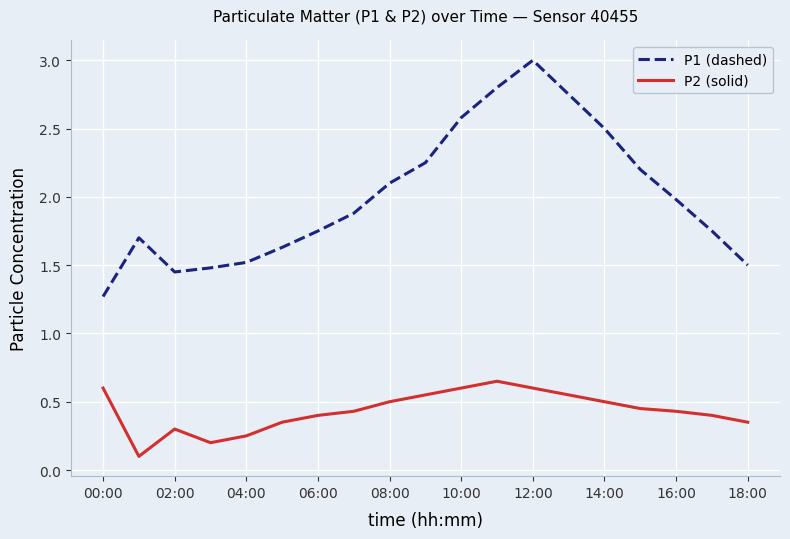

How many series are shown in this chart?

2